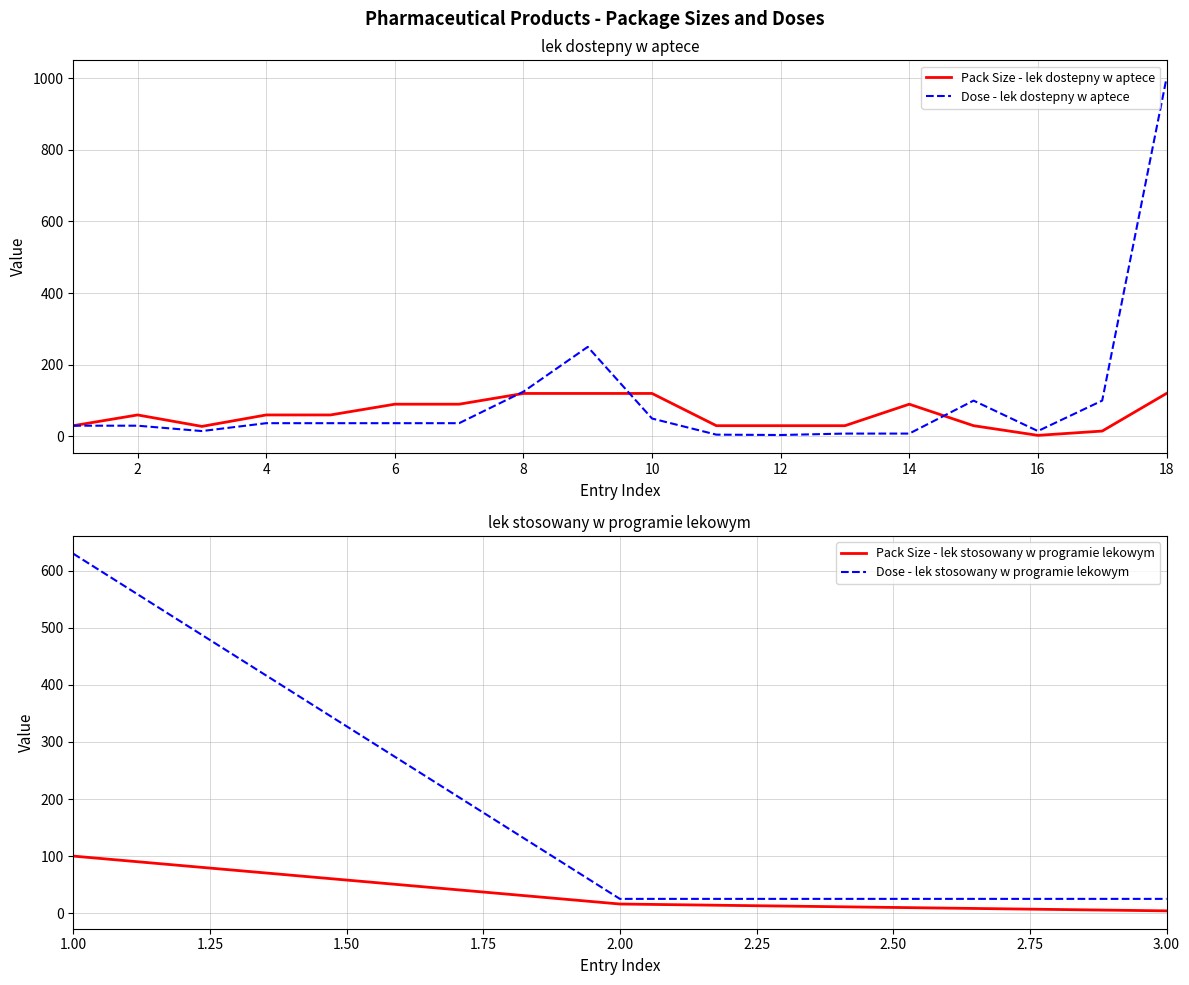

What is the minimum value for Dose - lek stosowany w programie lekowym?

25